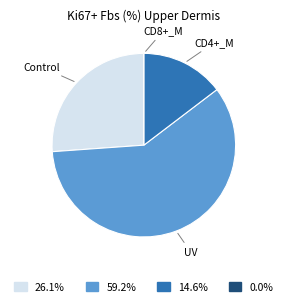

Do Control and CD4+_M together represent more than half of the pie?

No